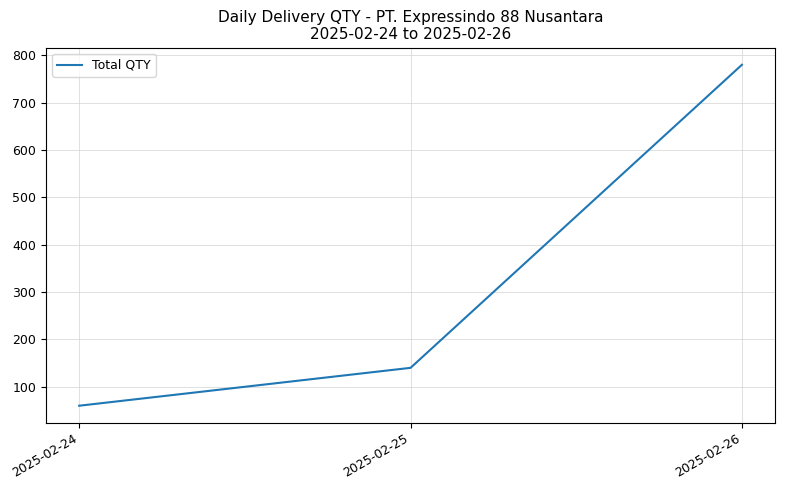

Where is the data nearest to the value 420?

2025-02-25